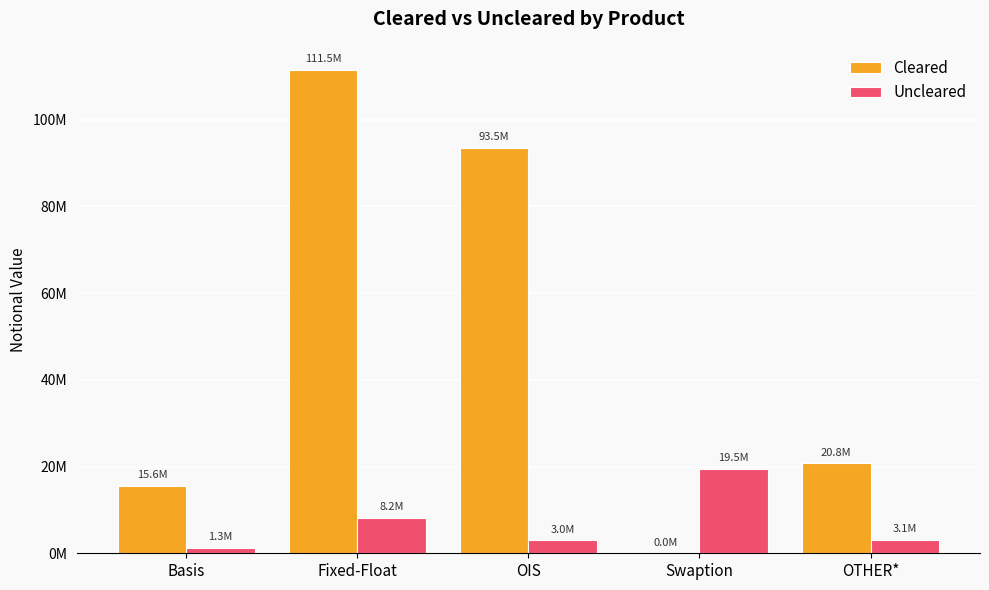

At Basis, list the series in order from largest to smallest.

Cleared, Uncleared